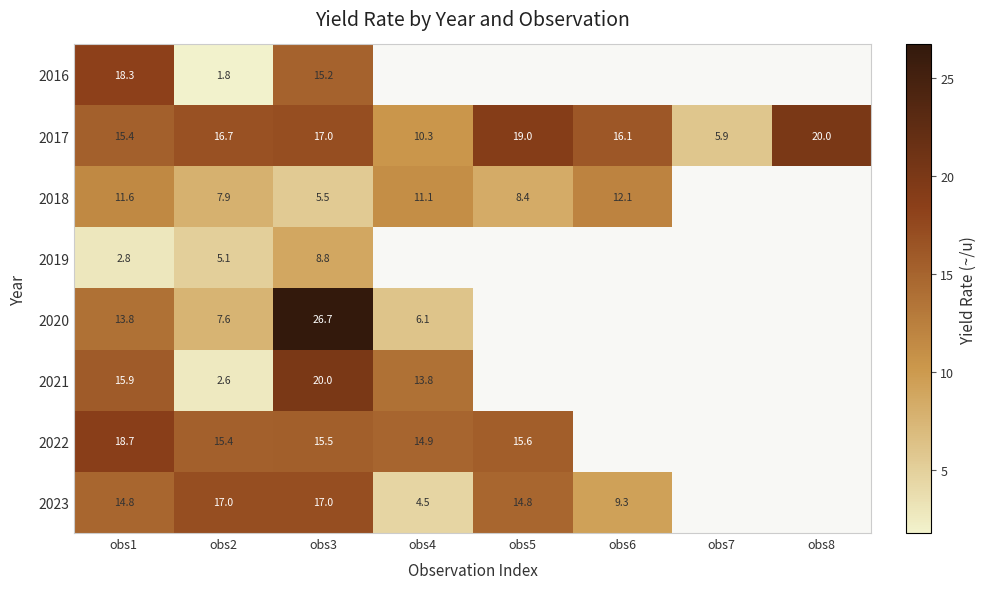

Rank the series at obs2 from highest to lowest value.

2023, 2017, 2022, 2018, 2020, 2019, 2021, 2016